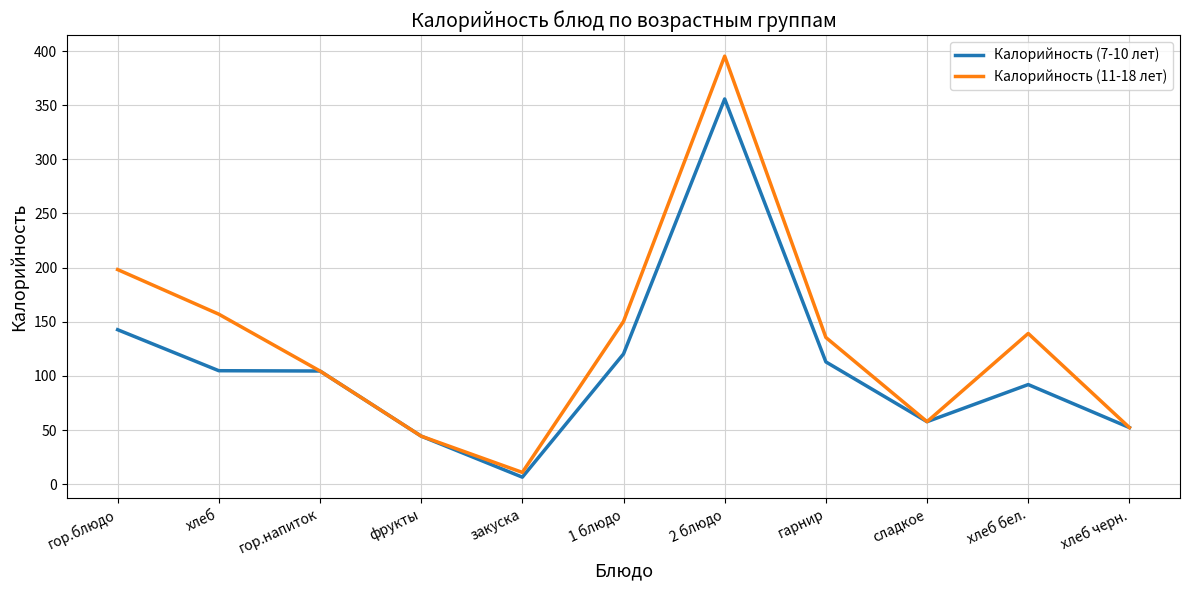

List the series in order of their overall mean, lowest first.

Калорийность (7-10 лет), Калорийность (11-18 лет)